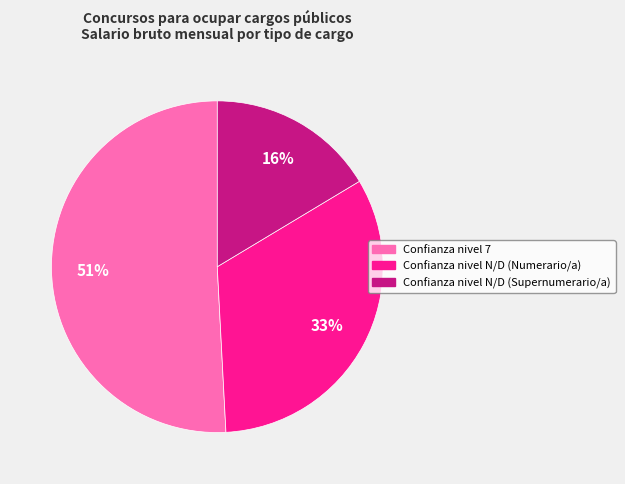

Count the number of slices in the pie.

3